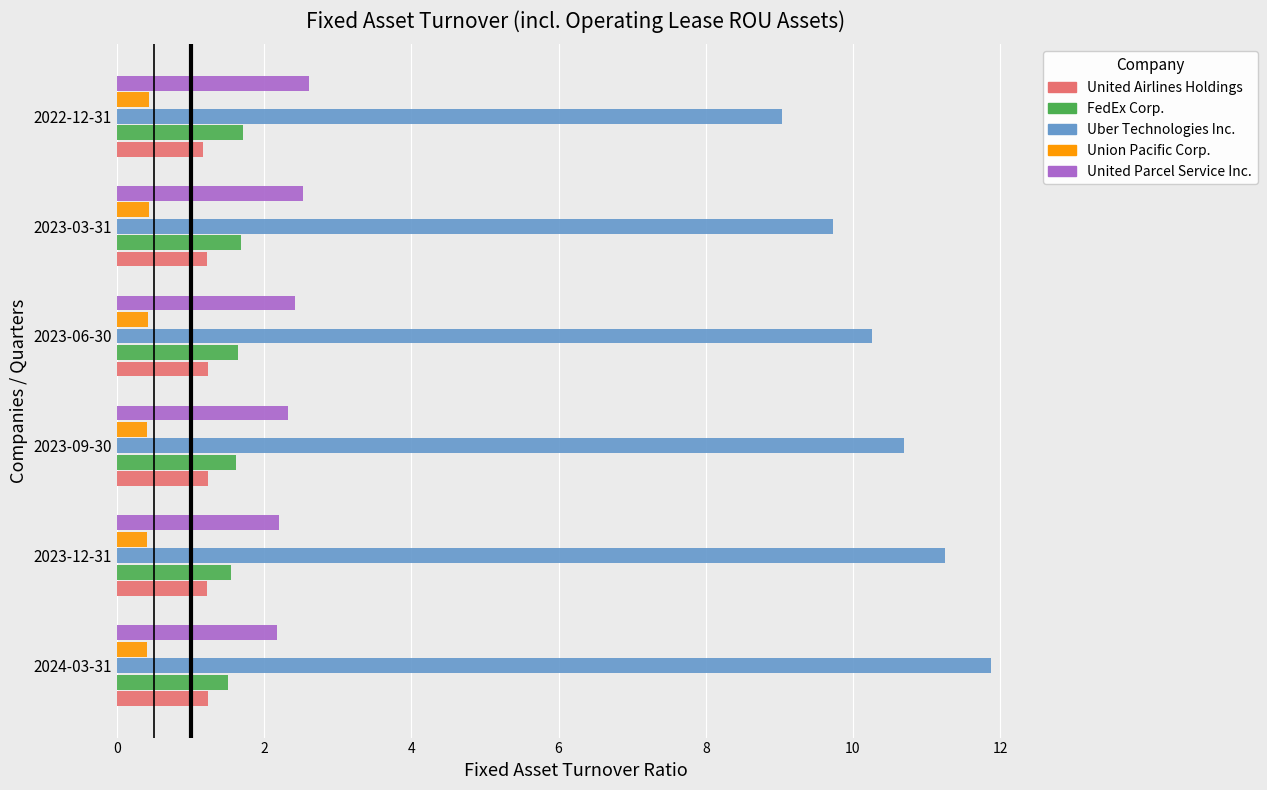

What is the sum of the FedEx Corp. values at 2023-06-30 and 2023-12-31?

3.2